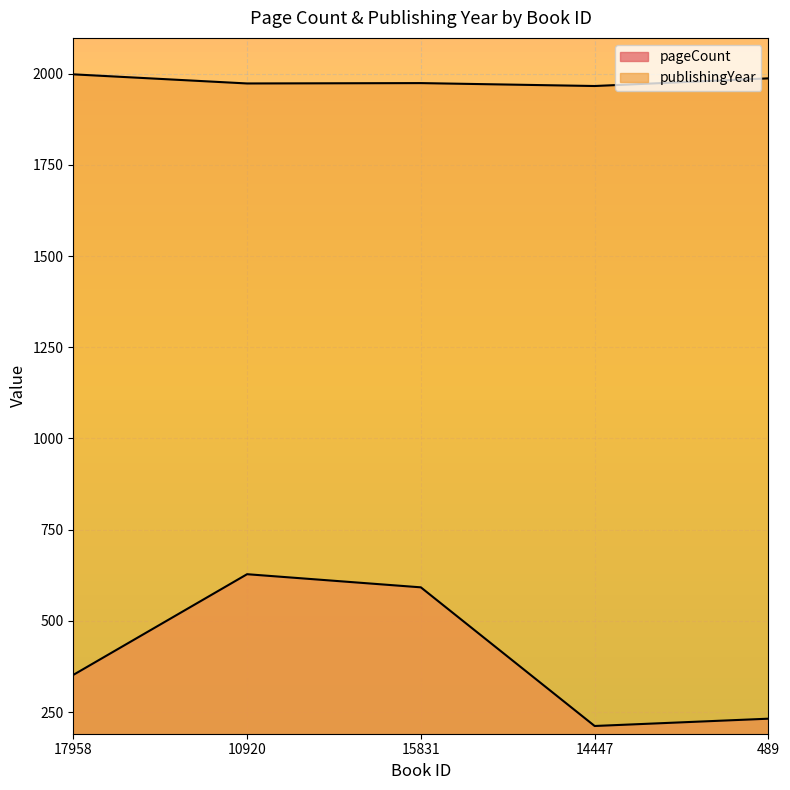

What is the difference between the maximum and second lowest values in the pageCount series?

396